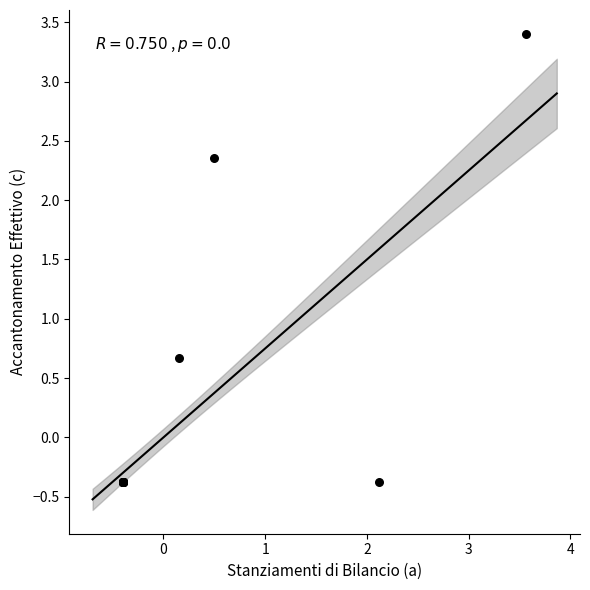

What Y value in the scatter plot is closest to 1?

0.7